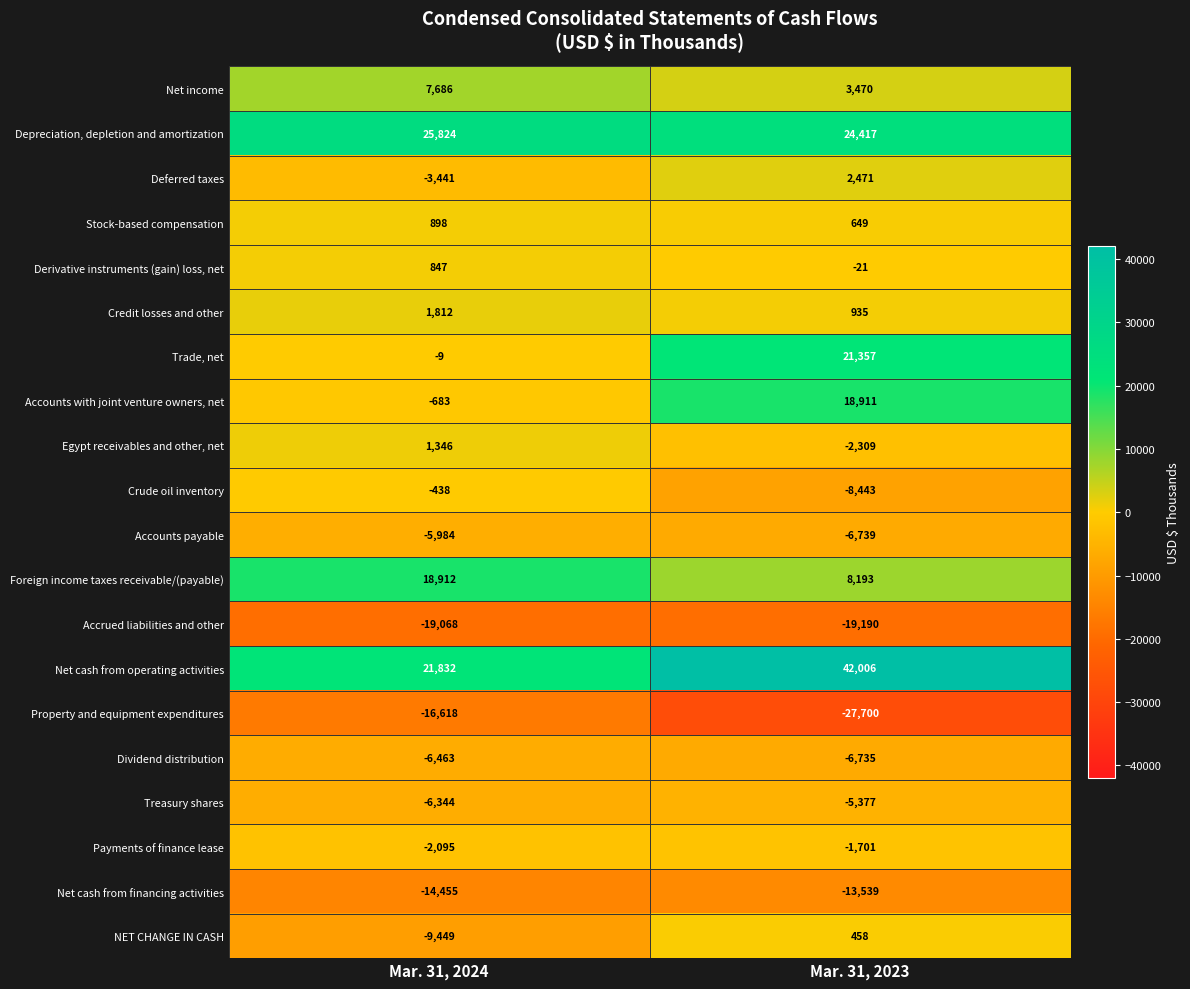

Which series has the largest range (max minus min)?

Trade, net